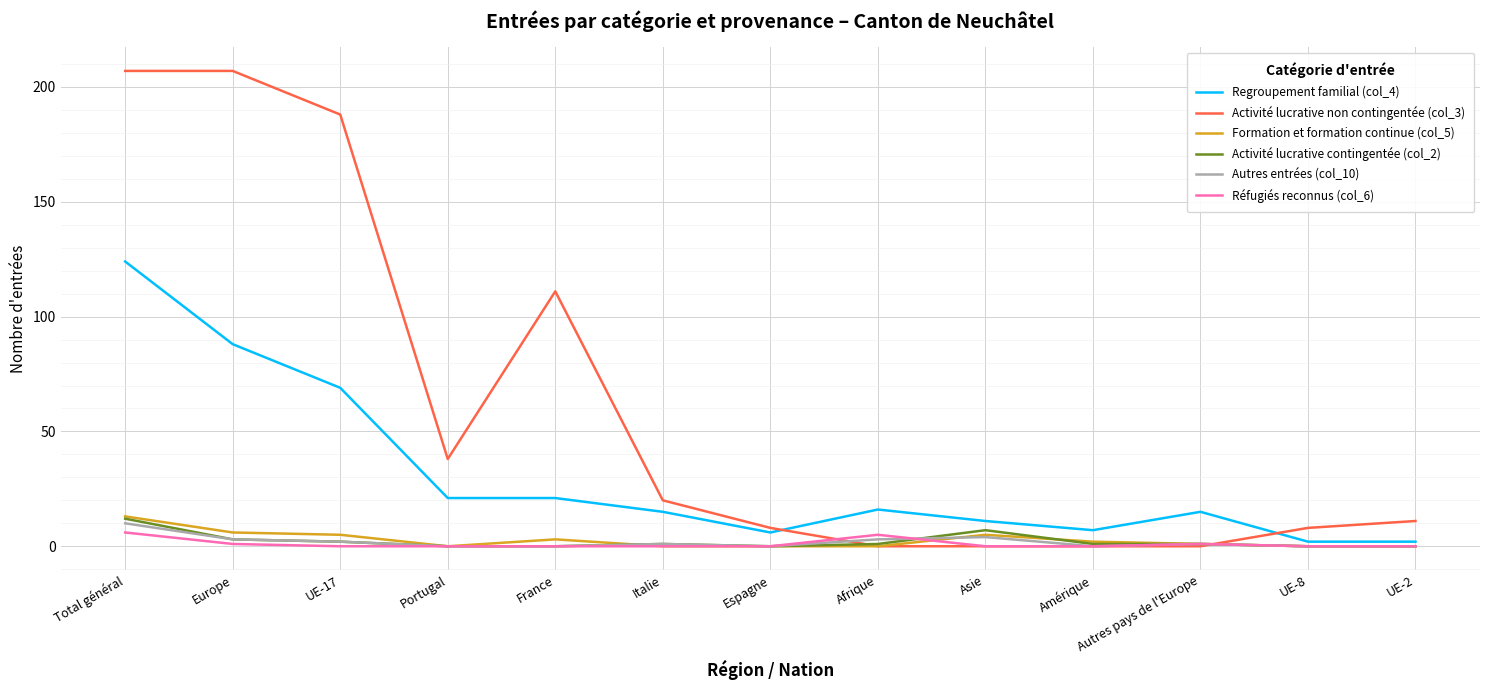

What is the greatest value displayed?

207